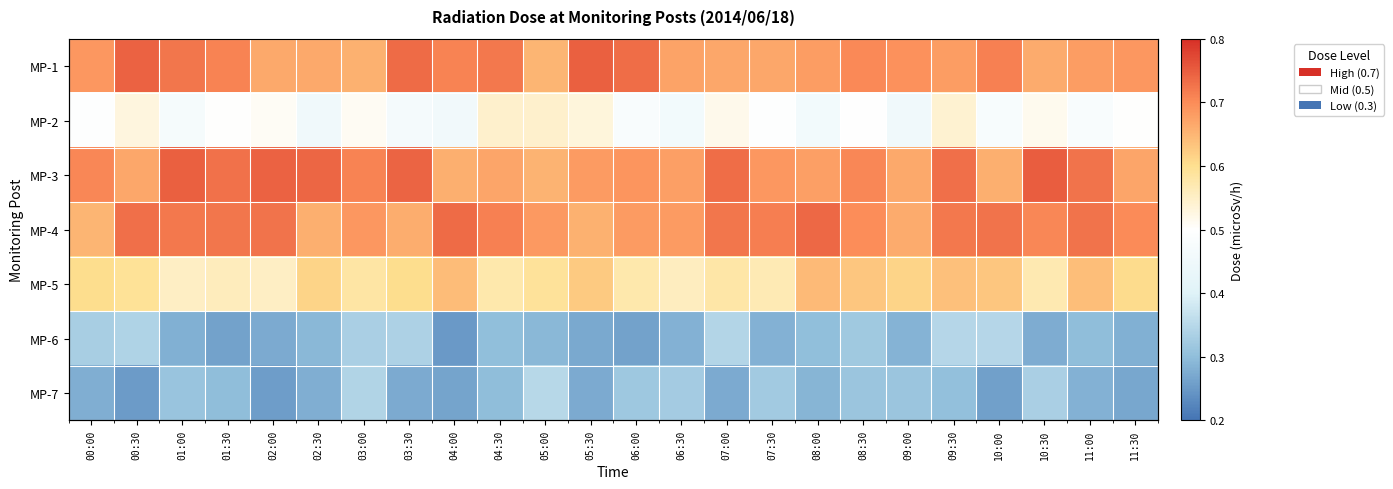

At 00:00, list the series in order from smallest to largest.

MP-7, MP-6, MP-2, MP-5, MP-4, MP-1, MP-3